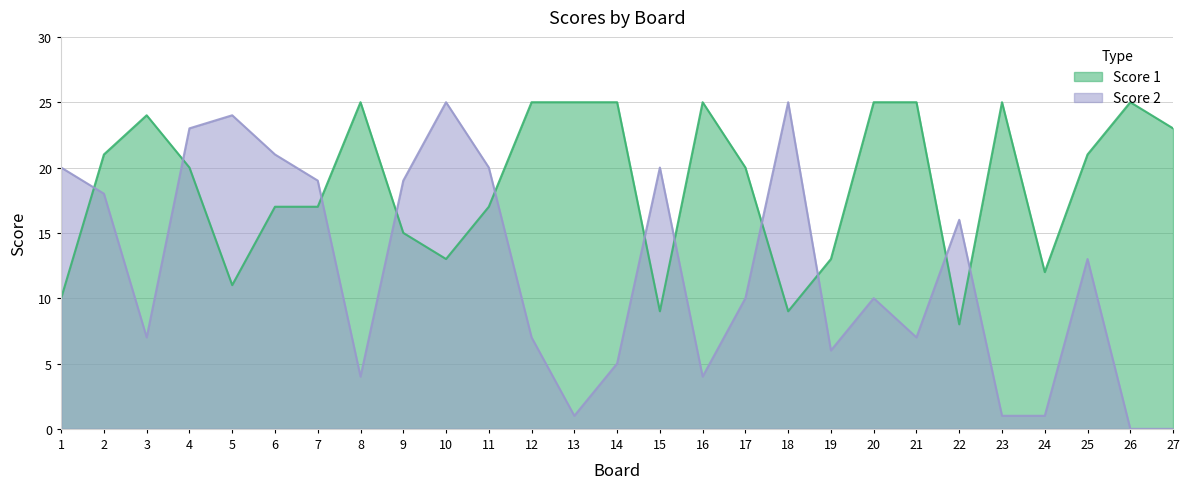

What is the difference between the second highest and minimum values in the Score 1 series?

17